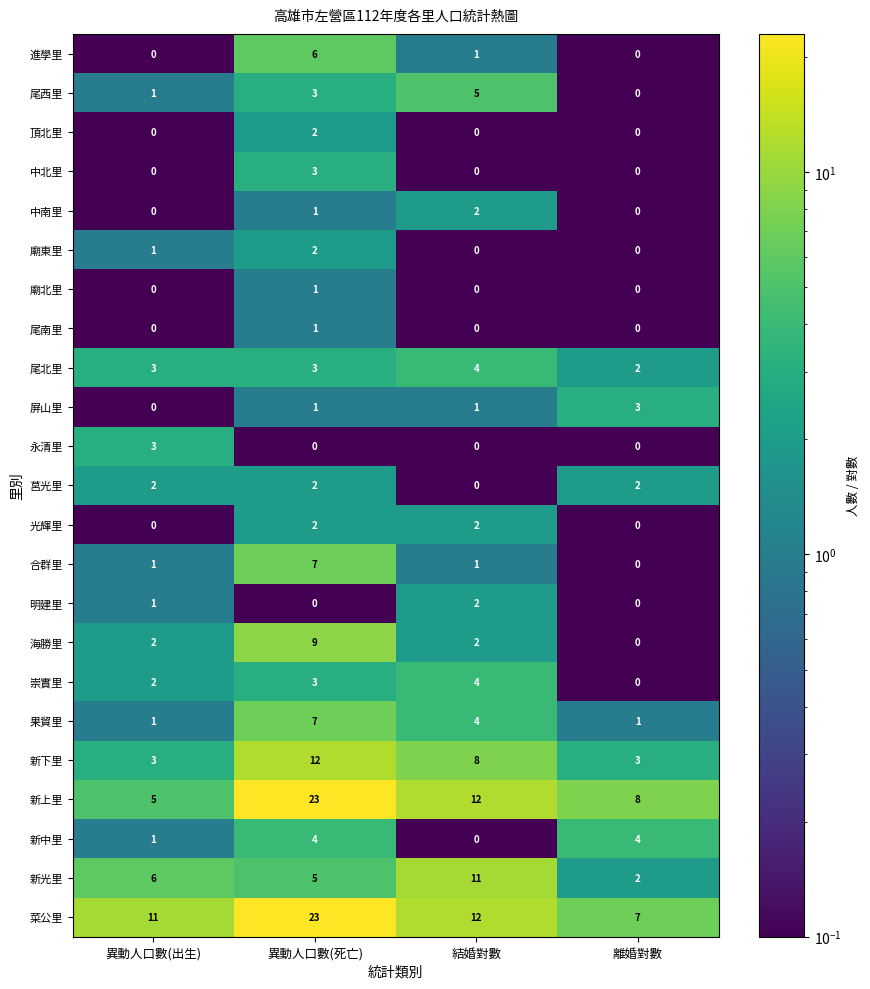

True or false: 明建里 has a value of 3 at 結婚對數.

False